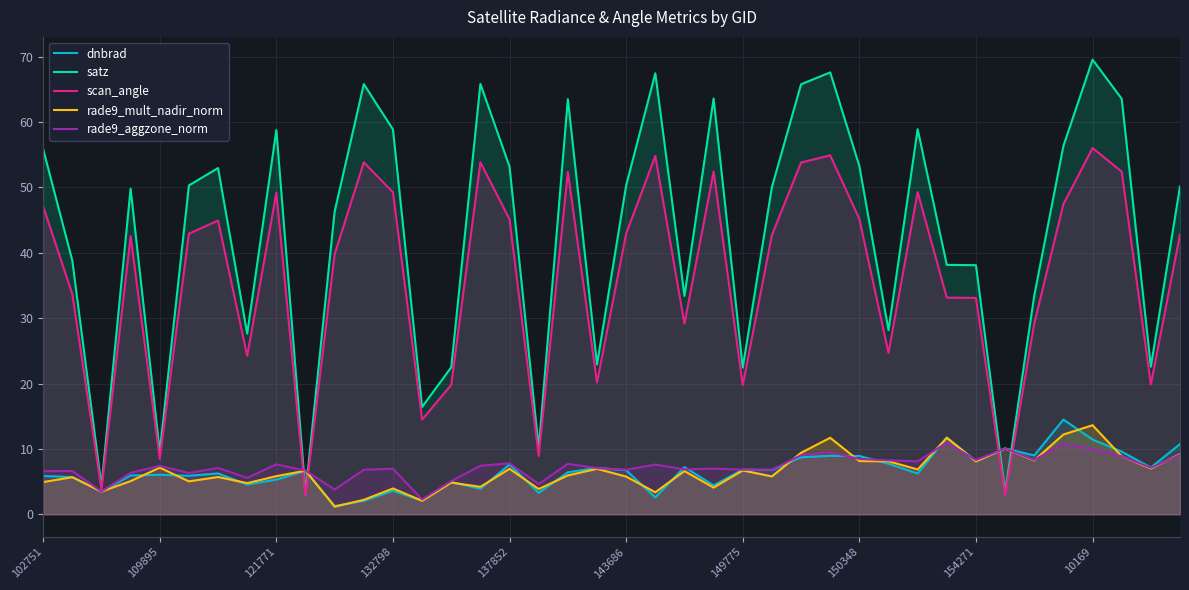

What is the sum of the satz values at 33 and 23?

66.9